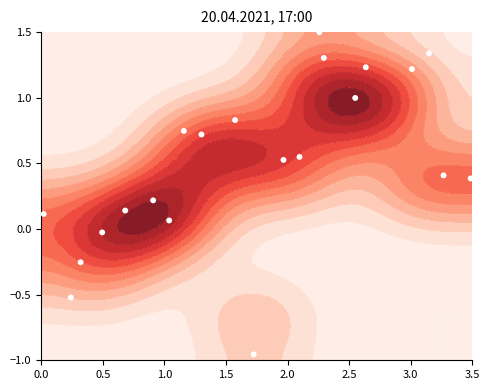

How many data points are above 0?

17